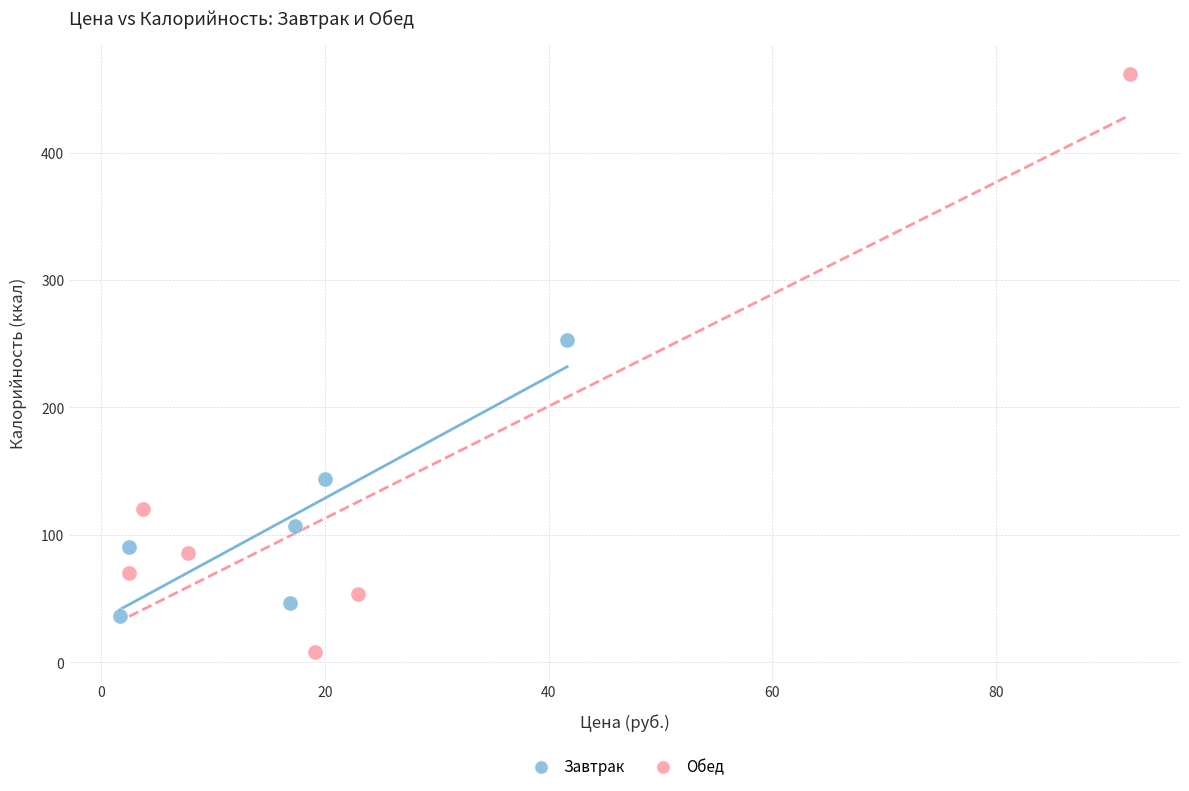

Which series contains the lowest Y value?

Обед